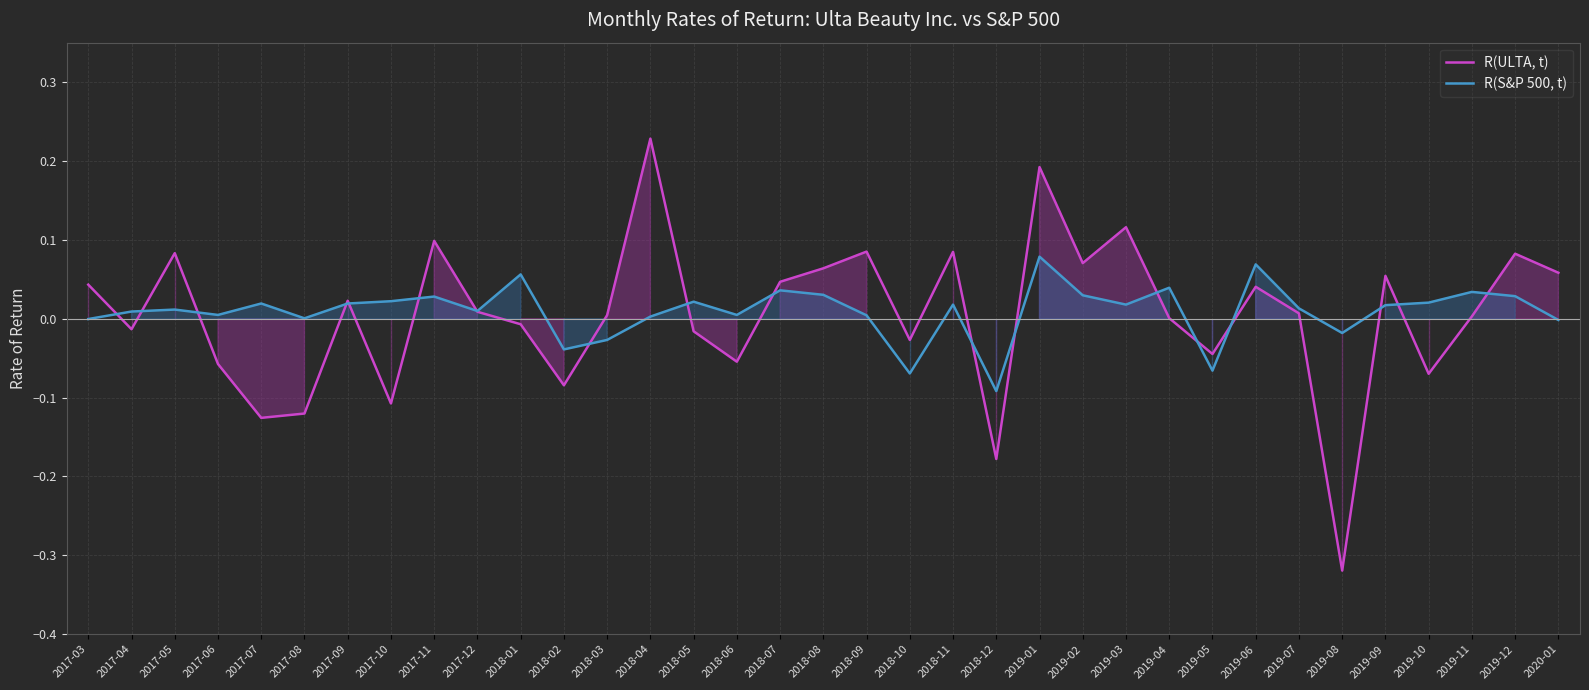

Reading left to right, what are all the values shown in this chart?

R(ULTA, t): 2017-03=0.0	2017-04=-0.0	2017-05=0.1	2017-06=-0.1	2017-07=-0.1	2017-08=-0.1	2017-09=0.0	2017-10=-0.1	2017-11=0.1	2017-12=0.0	2018-01=-0.0	2018-02=-0.1	2018-03=0.0	2018-04=0.2	2018-05=-0.0	2018-06=-0.1	2018-07=0.0	2018-08=0.1	2018-09=0.1	2018-10=-0.0	2018-11=0.1	2018-12=-0.2	2019-01=0.2	2019-02=0.1	2019-03=0.1	2019-04=0.0	2019-05=-0.0	2019-06=0.0	2019-07=0.0	2019-08=-0.3	2019-09=0.1	2019-10=-0.1	2019-11=0.0	2019-12=0.1	2020-01=0.1
R(S&P 500, t): 2017-03=-0.0	2017-04=0.0	2017-05=0.0	2017-06=0.0	2017-07=0.0	2017-08=0.0	2017-09=0.0	2017-10=0.0	2017-11=0.0	2017-12=0.0	2018-01=0.1	2018-02=-0.0	2018-03=-0.0	2018-04=0.0	2018-05=0.0	2018-06=0.0	2018-07=0.0	2018-08=0.0	2018-09=0.0	2018-10=-0.1	2018-11=0.0	2018-12=-0.1	2019-01=0.1	2019-02=0.0	2019-03=0.0	2019-04=0.0	2019-05=-0.1	2019-06=0.1	2019-07=0.0	2019-08=-0.0	2019-09=0.0	2019-10=0.0	2019-11=0.0	2019-12=0.0	2020-01=-0.0